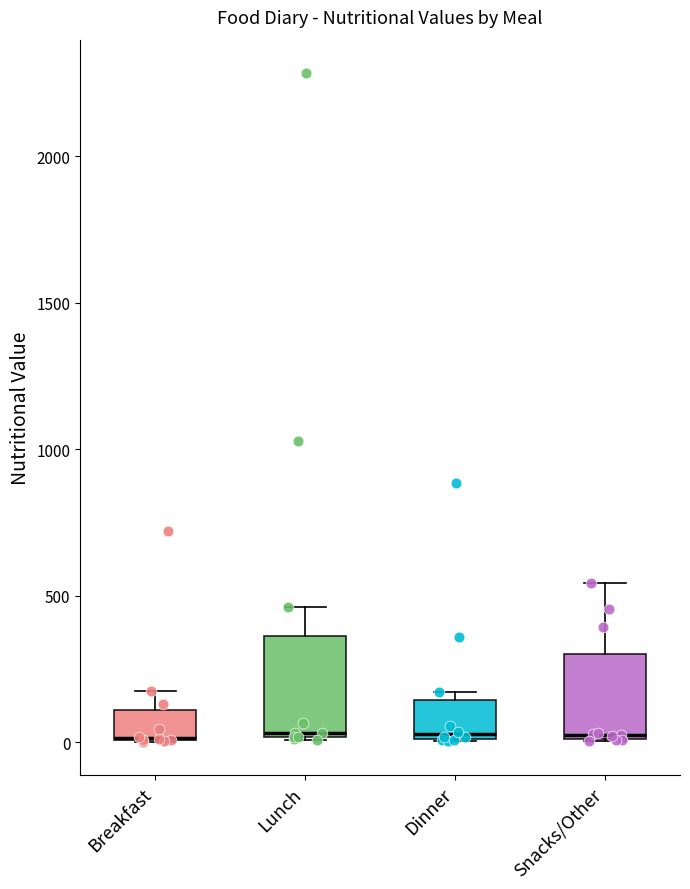

Reading left to right, read every box against the y-axis: the position of its median line, the range the box covers, and the ends of its whiskers. The values are not printed on the chart, so give them approximately, as read against the axis.

Breakfast: median 0 (drawn on the box's lower edge), box 0 to 100, whiskers 0 to 200
Lunch: median 50, box 0 to 350, whiskers 0 to 450
Dinner: median 50, box 0 to 150, whiskers 0 to 150 (just above the box's upper edge)
Snacks/Other: median 50, box 0 to 300, whiskers 0 to 550